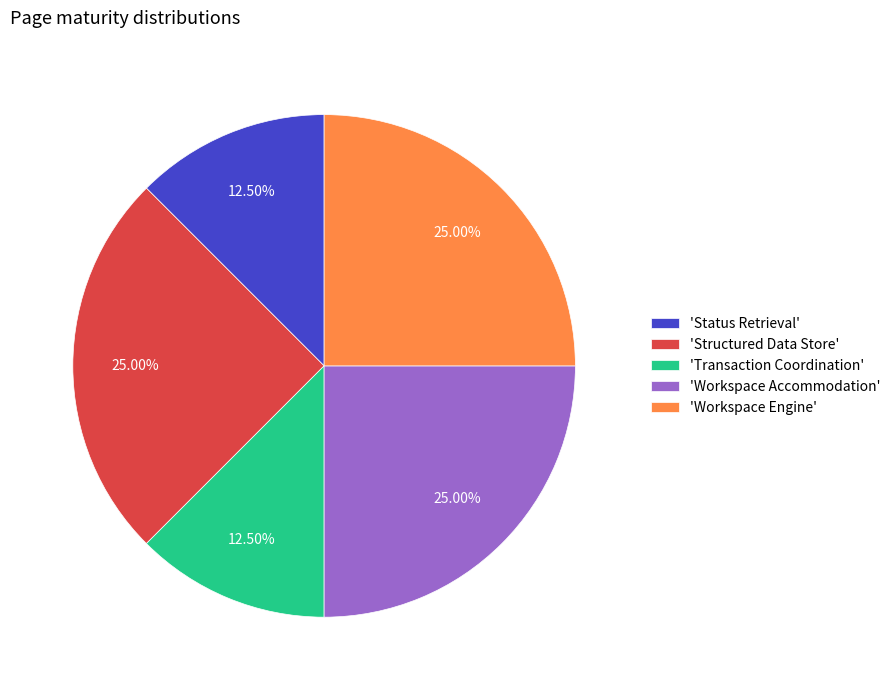

Do 'Transaction Coordination' and 'Workspace Engine' together represent more than half of the pie?

No